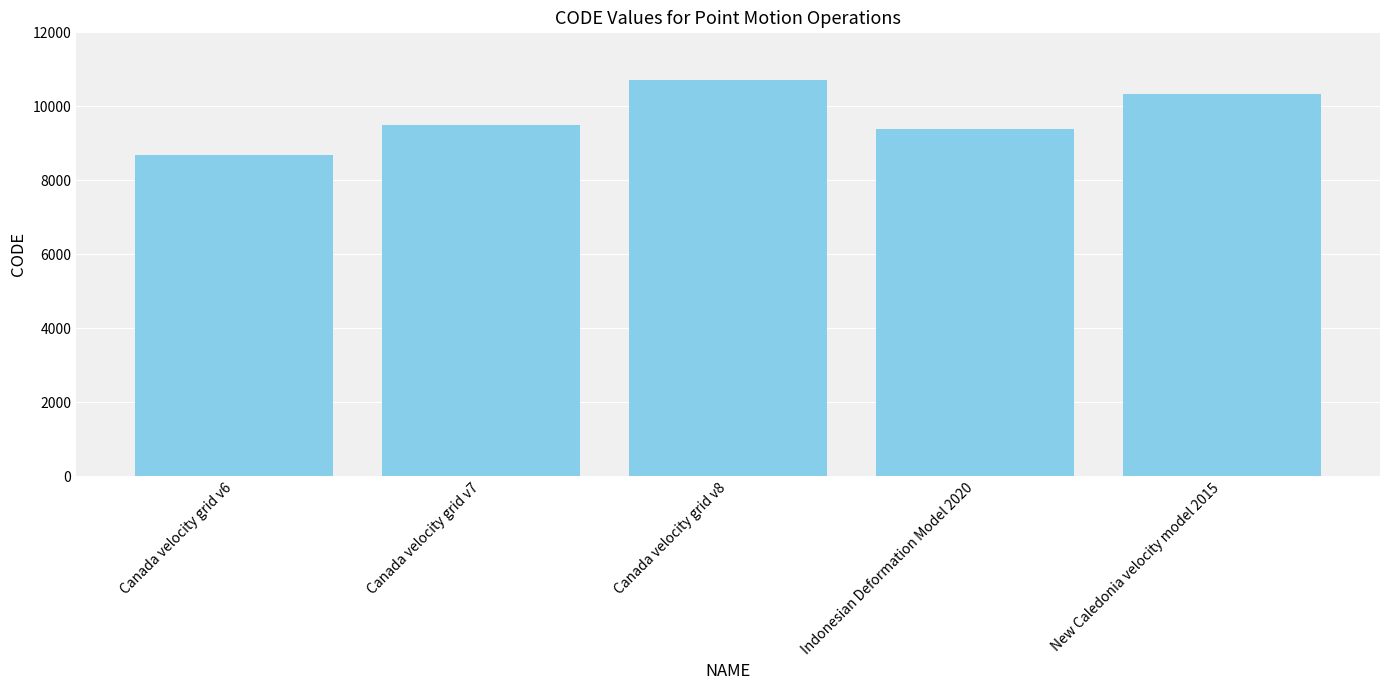

What is the sum of the values at Indonesian Deformation Model 2020 and Canada velocity grid v7?

18858